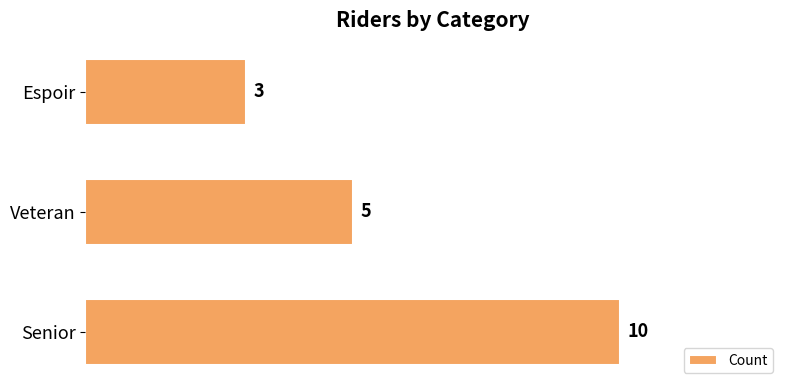

What is the difference between the maximum and second lowest values?

5